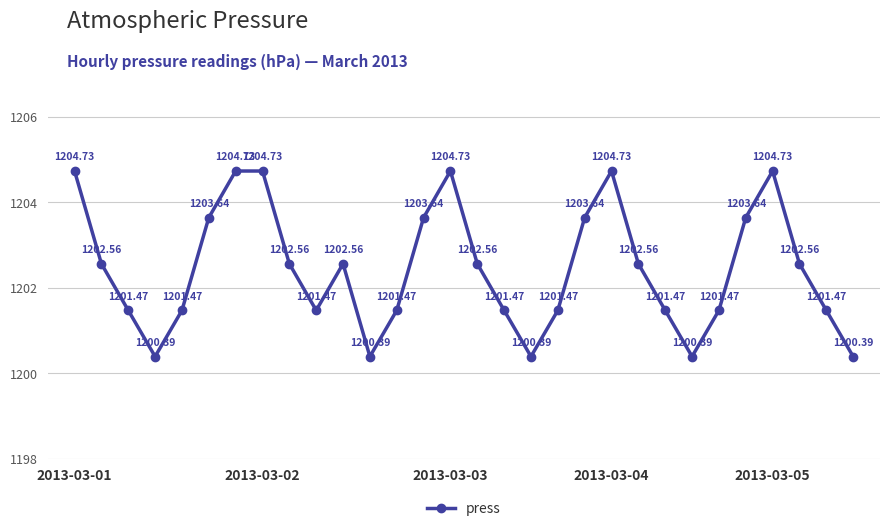

What is the greatest value displayed?

1204.7